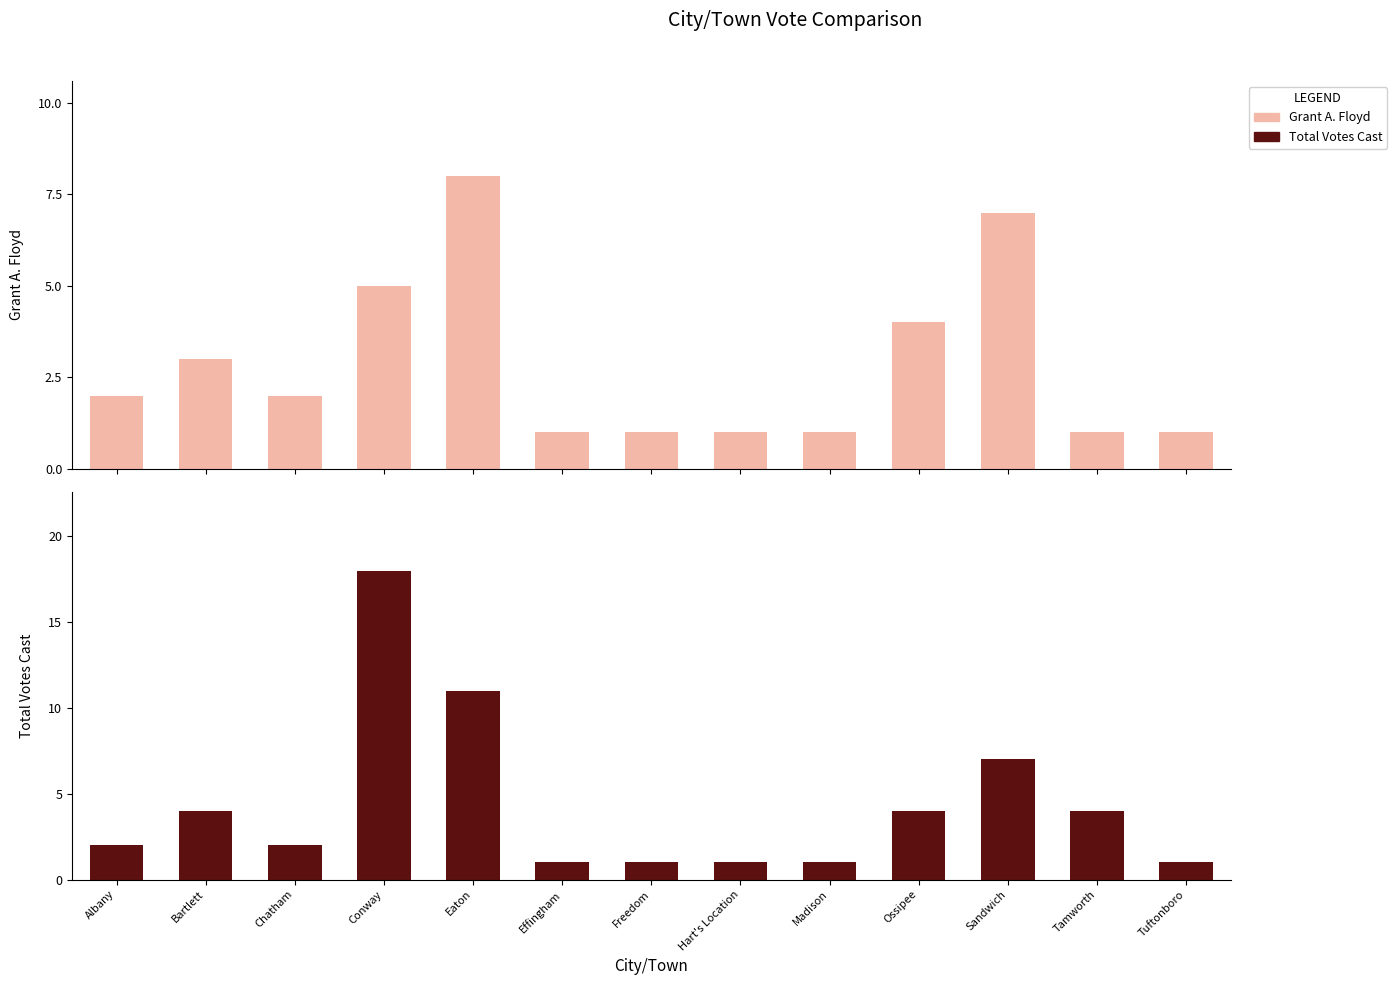

What is the total value across all series at Ossipee?

8